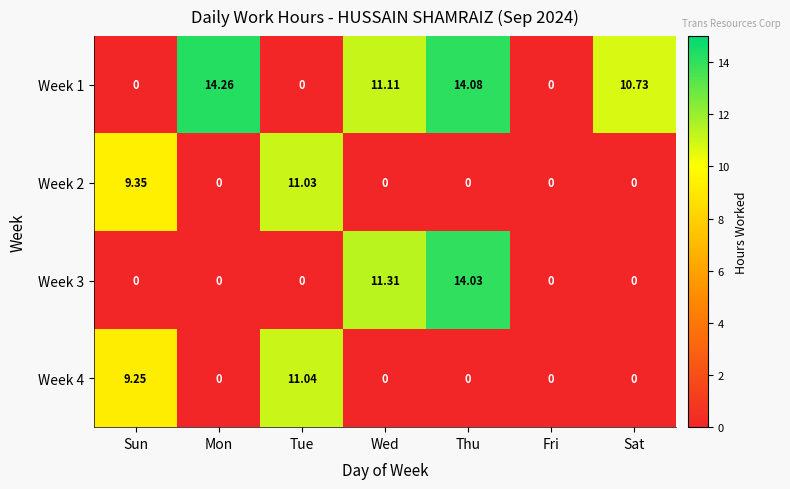

Rank the series by their maximum value, from highest to lowest.

Week 1, Week 3, Week 4, Week 2